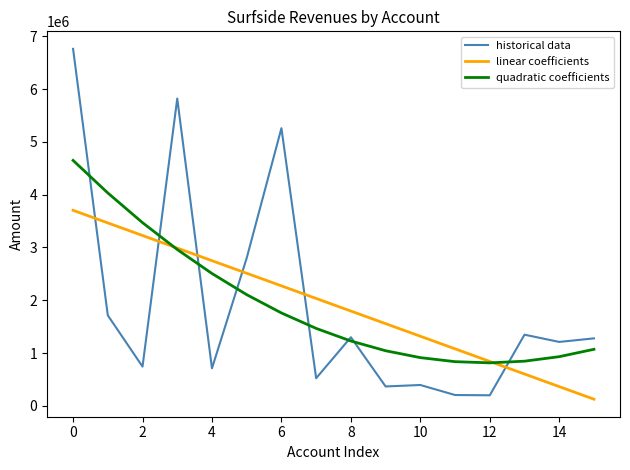

Which series has the widest spread of values?

historical data